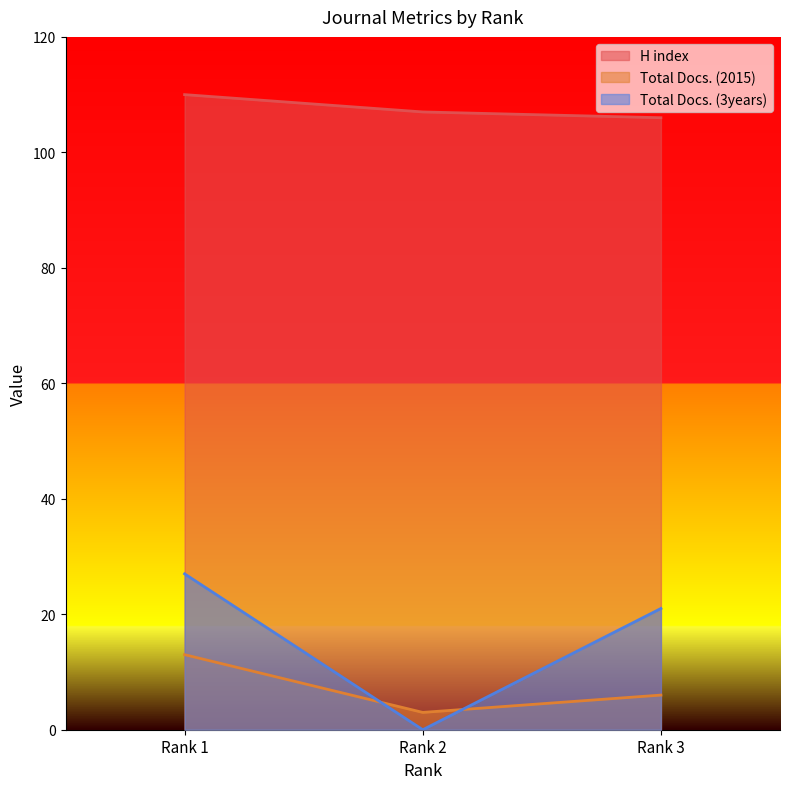

Reading left to right, list all the values displayed in this chart.

H index: Rank 1=110	Rank 2=107	Rank 3=106
Total Docs. (2015): Rank 1=13	Rank 2=3	Rank 3=6
Total Docs. (3years): Rank 1=27	Rank 2=0	Rank 3=21